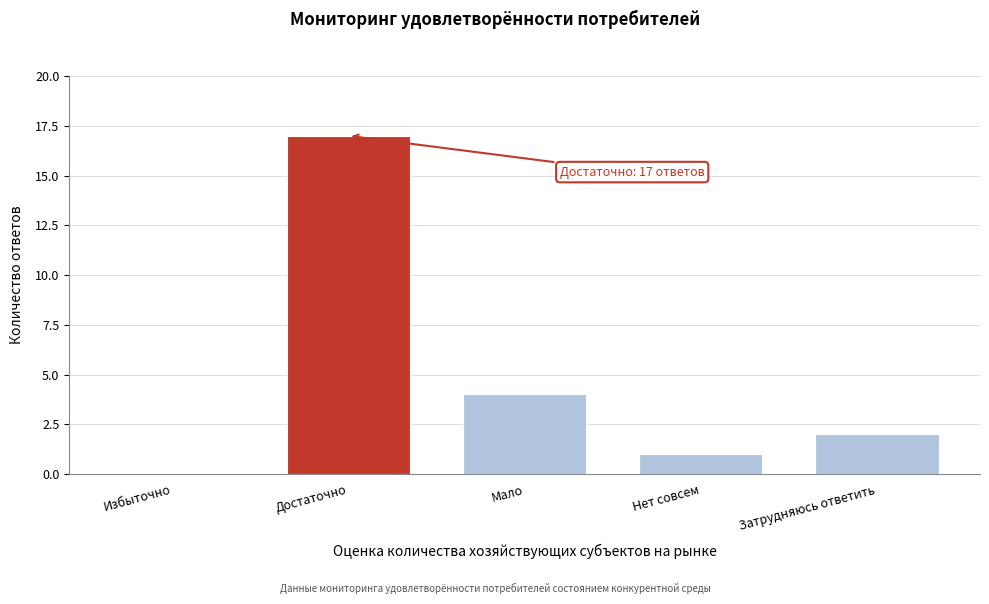

Reading left to right, extract all data points from this chart.

Избыточно=0	Достаточно=17	Мало=4	Нет совсем=1	Затрудняюсь ответить=2